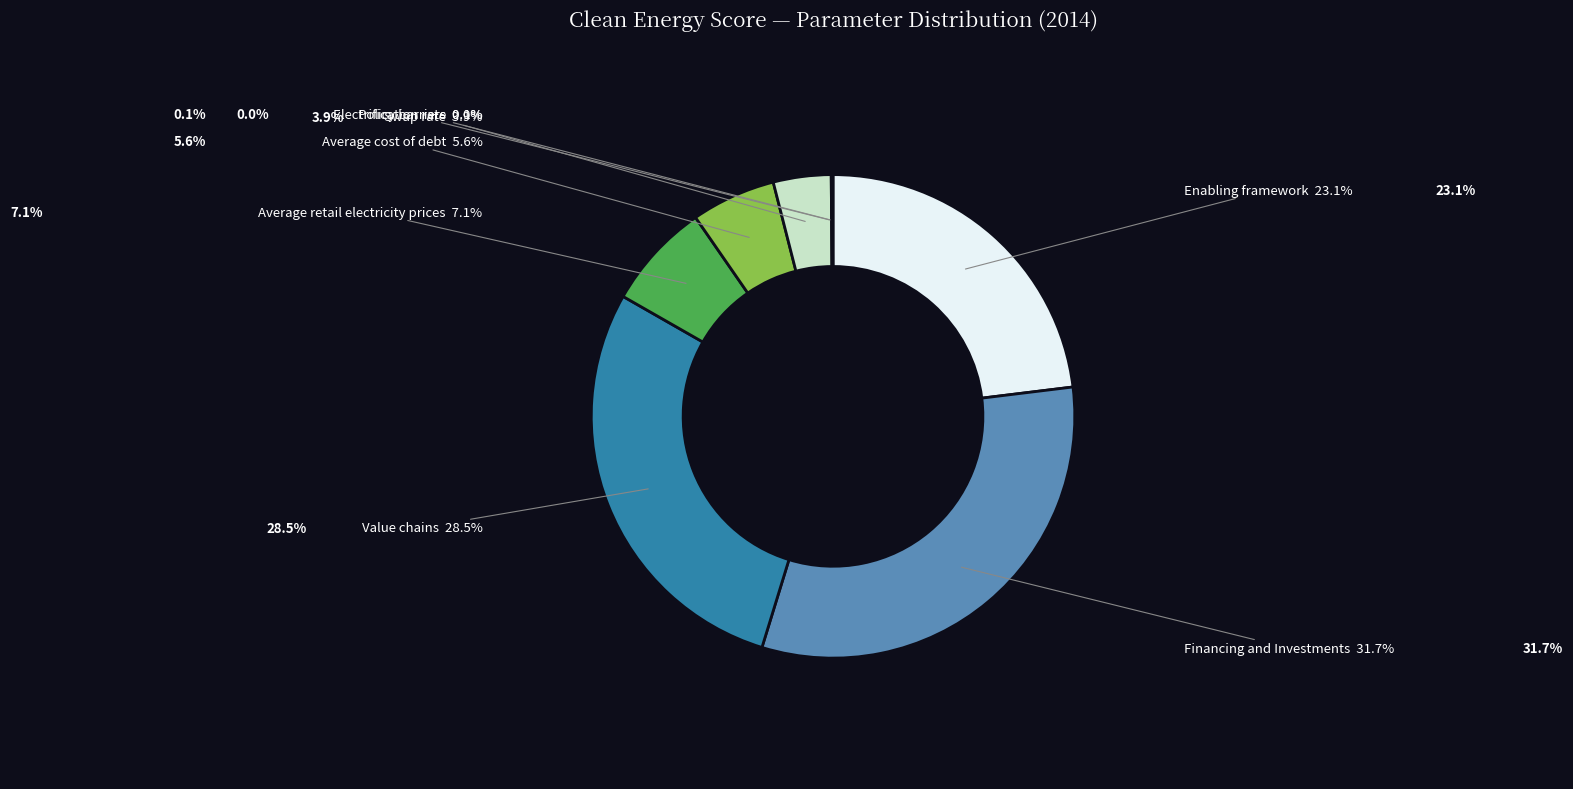

What percentage do Swap rate and Enabling framework together represent?

26.9%